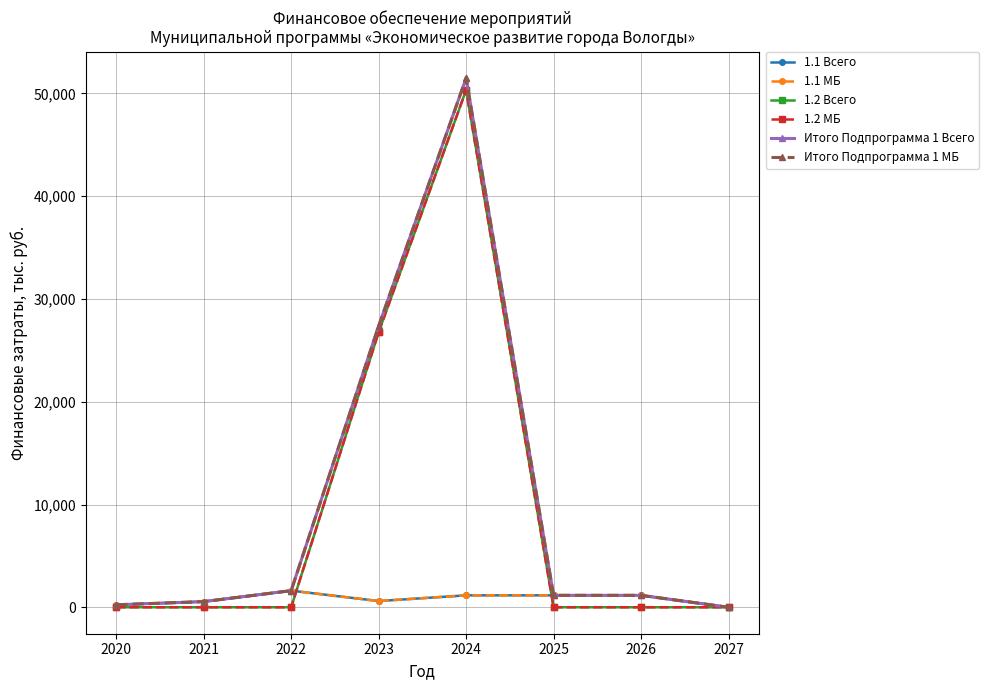

Which series changed the most between 2021 and 2025?

1.1 Всего